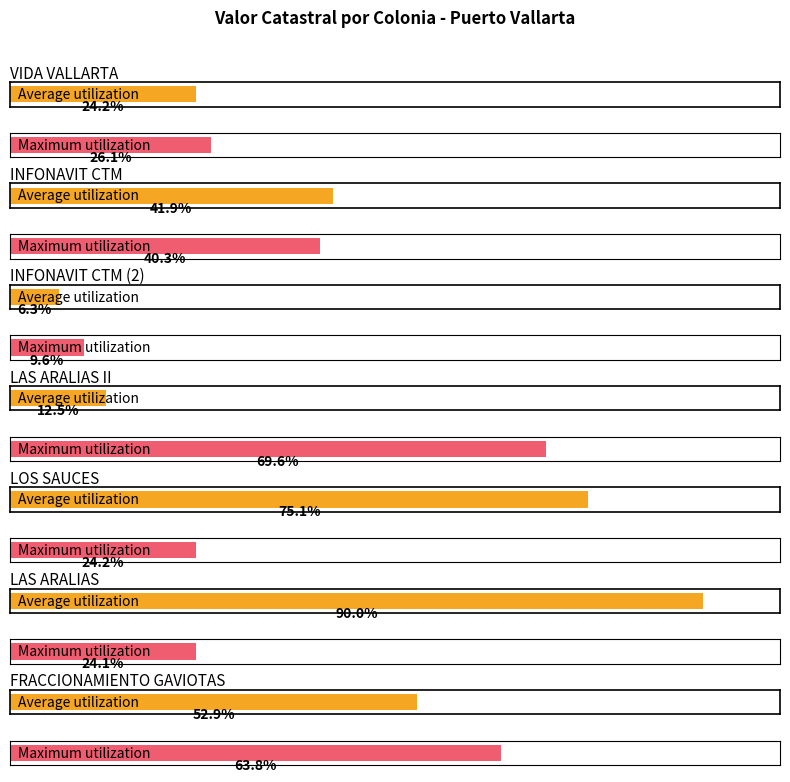

Rank the series by their average value, from highest to lowest.

Average utilization, Maximum utilization